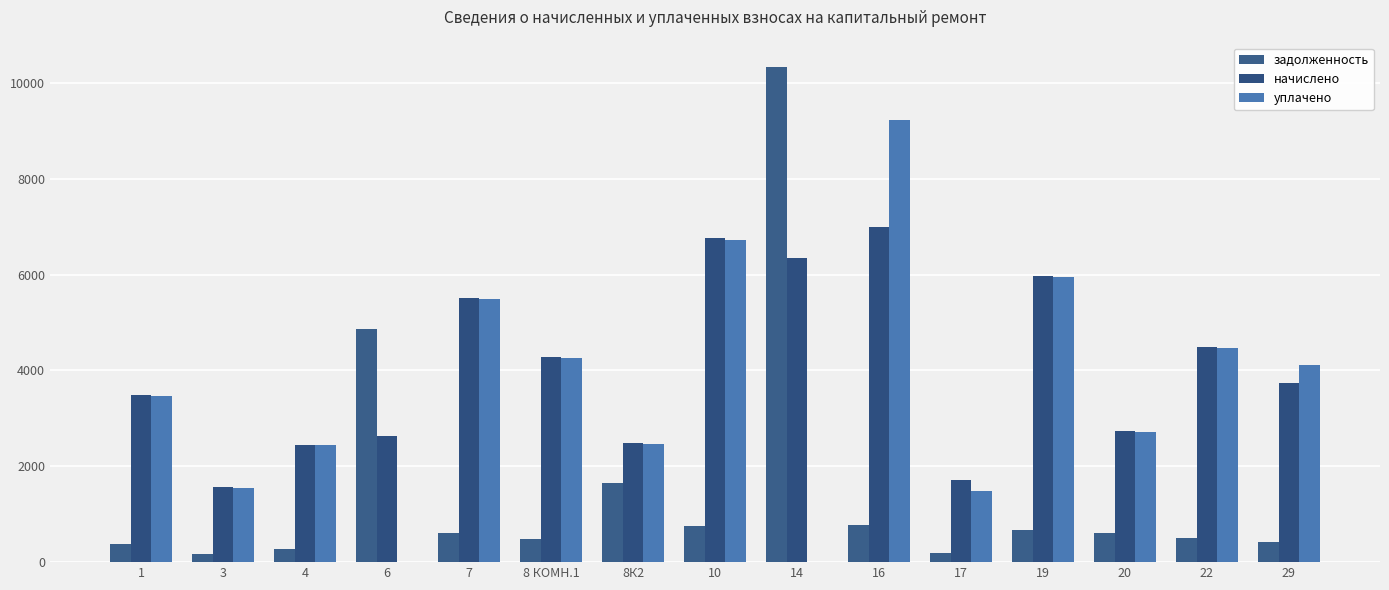

List the series in order of their overall mean, lowest first.

задолженность, уплачено, начислено